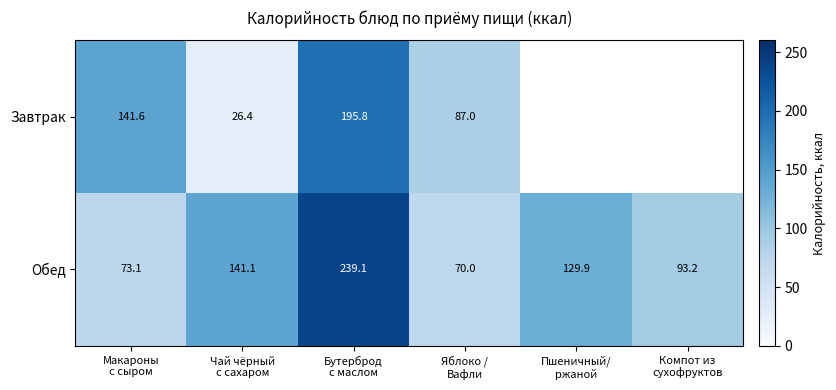

How many series are shown in this chart?

2